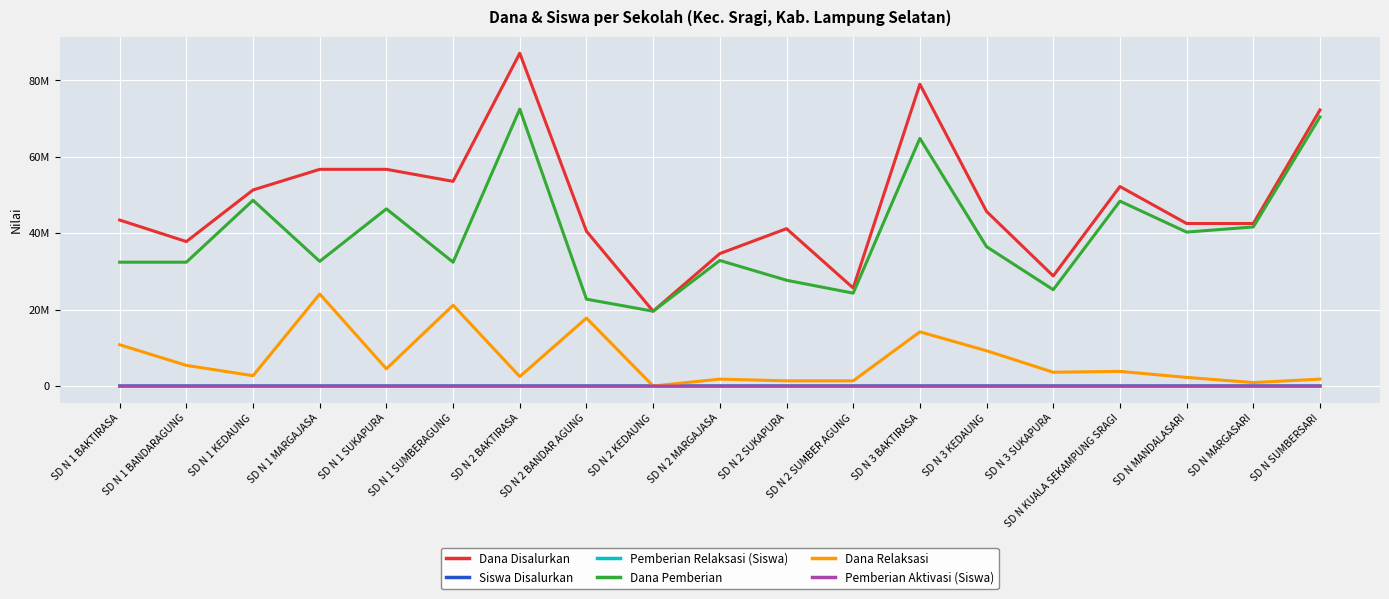

How many interior local valleys does the Pemberian Aktivasi (Siswa) series have?

1